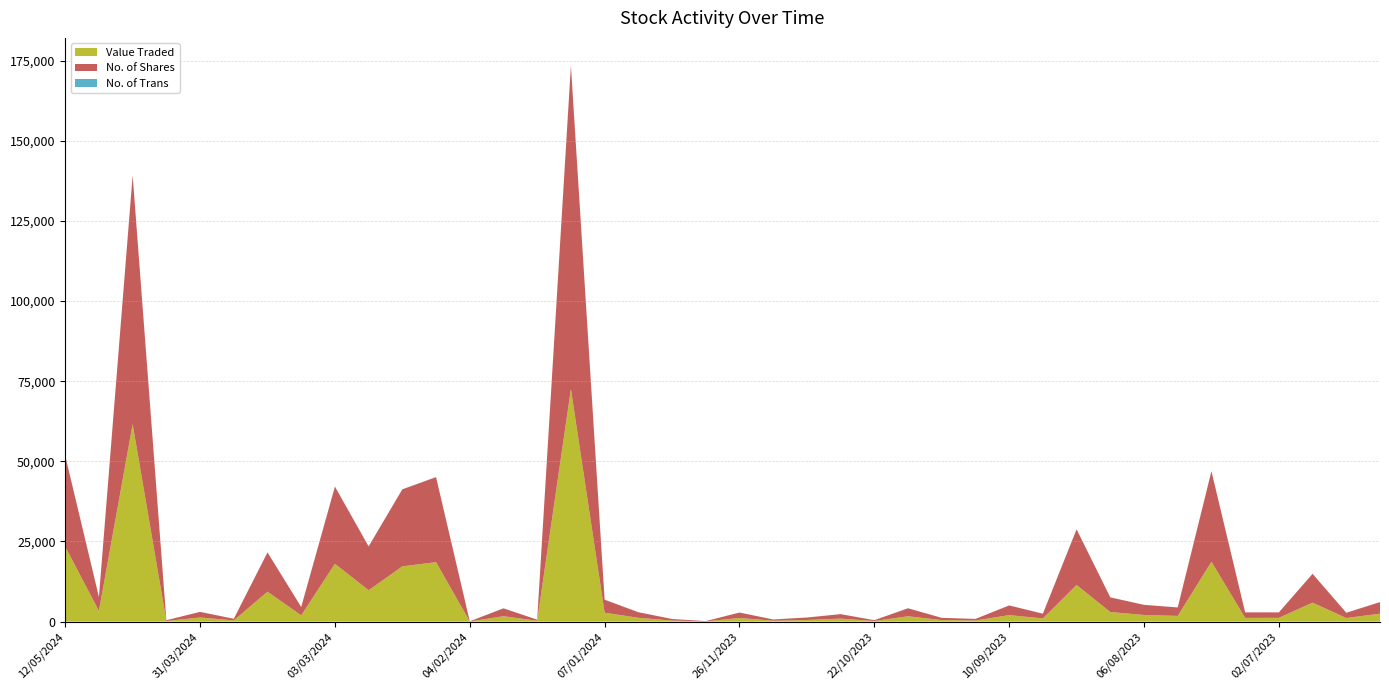

Reading left to right, extract all data points from this chart.

Value Traded: 12/05/2024=23381	28/04/2024=3303	21/04/2024=61618	14/04/2024=179	31/03/2024=1274	24/03/2024=362	17/03/2024=9324	10/03/2024=1933	03/03/2024=18029	25/02/2024=9769	18/02/2024=17228	11/02/2024=18537	04/02/2024=35	28/01/2024=1674	21/01/2024=245	14/01/2024=72537	07/01/2024=2767	31/12/2023=1176	17/12/2023=323	10/12/2023=57	26/11/2023=1122	19/11/2023=260	12/11/2023=498	29/10/2023=917	22/10/2023=173	15/10/2023=1650	08/10/2023=462	01/10/2023=335	10/09/2023=2009	27/08/2023=979	20/08/2023=11422	13/08/2023=2976	06/08/2023=2057	30/07/2023=1759	23/07/2023=18663	16/07/2023=1152	02/07/2023=1163	25/06/2023=5908	18/06/2023=1106	11/06/2023=2460
No. of Shares: 12/05/2024=28372	28/04/2024=4352	21/04/2024=77593	14/04/2024=247	31/03/2024=1750	24/03/2024=510	17/03/2024=12258	10/03/2024=2618	03/03/2024=24077	25/02/2024=13688	18/02/2024=24042	11/02/2024=26537	04/02/2024=50	28/01/2024=2455	21/01/2024=350	14/01/2024=100913	07/01/2024=4065	31/12/2023=1745	17/12/2023=490	10/12/2023=89	26/11/2023=1700	19/11/2023=400	12/11/2023=769	29/10/2023=1400	22/10/2023=264	15/10/2023=2500	08/10/2023=700	01/10/2023=500	10/09/2023=3029	27/08/2023=1480	20/08/2023=17362	13/08/2023=4579	06/08/2023=3164	30/07/2023=2650	23/07/2023=28252	16/07/2023=1720	02/07/2023=1700	25/06/2023=9000	18/06/2023=1650	11/06/2023=3610
No. of Trans: 12/05/2024=34	28/04/2024=13	21/04/2024=37	14/04/2024=3	31/03/2024=7	24/03/2024=3	17/03/2024=16	10/03/2024=6	03/03/2024=45	25/02/2024=22	18/02/2024=29	11/02/2024=39	04/02/2024=3	28/01/2024=20	21/01/2024=7	14/01/2024=26	07/01/2024=16	31/12/2023=5	17/12/2023=1	10/12/2023=5	26/11/2023=1	19/11/2023=1	12/11/2023=2	29/10/2023=8	22/10/2023=3	15/10/2023=2	08/10/2023=2	01/10/2023=1	10/09/2023=5	27/08/2023=7	20/08/2023=17	13/08/2023=5	06/08/2023=5	30/07/2023=5	23/07/2023=20	16/07/2023=6	02/07/2023=4	25/06/2023=13	18/06/2023=8	11/06/2023=10